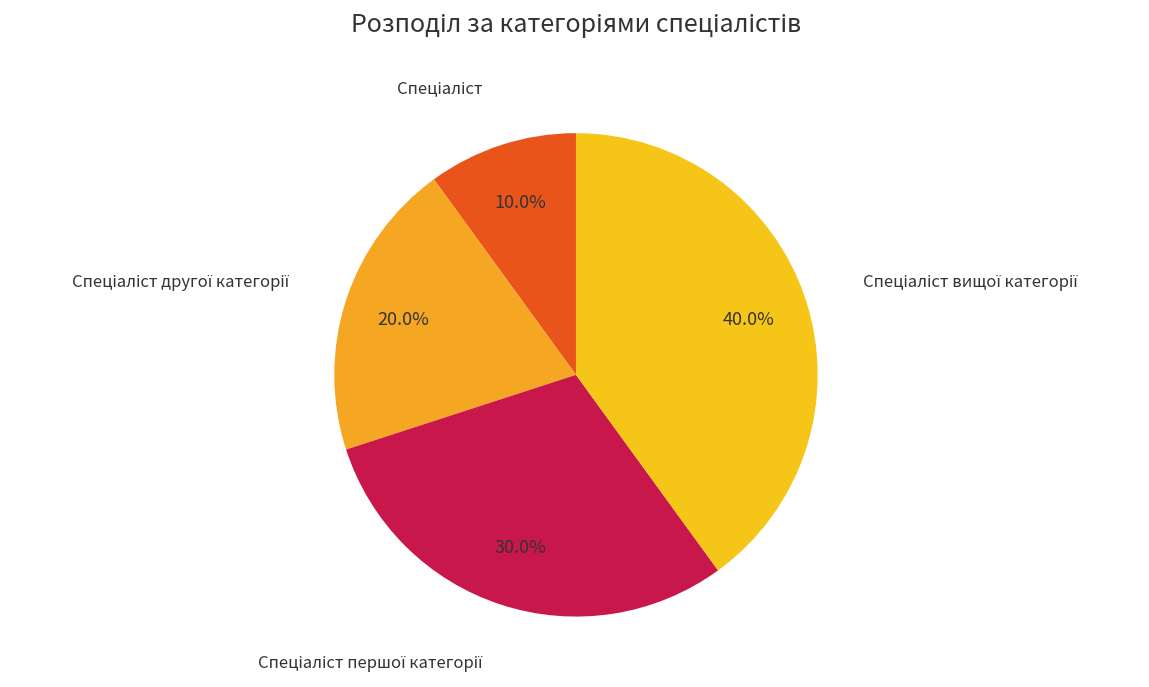

How many slices are in this pie chart?

4